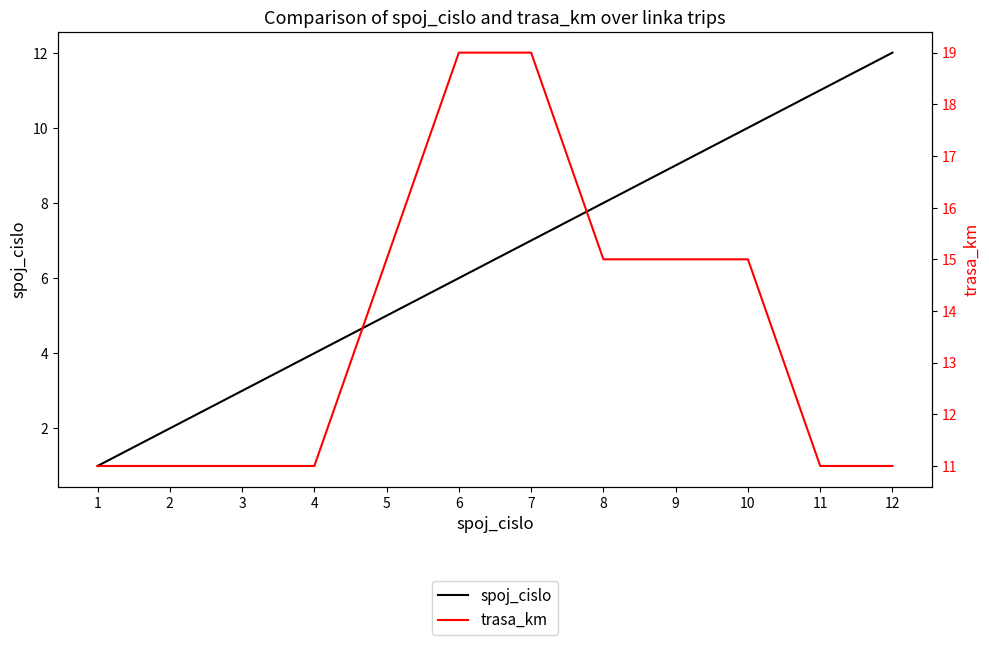

Reading left to right, extract all data points from this chart.

spoj_cislo: 1	2	3	4	5	6	7	8	9	10	11	12
trasa_km: 11	11	11	11	15	19	19	15	15	15	11	11